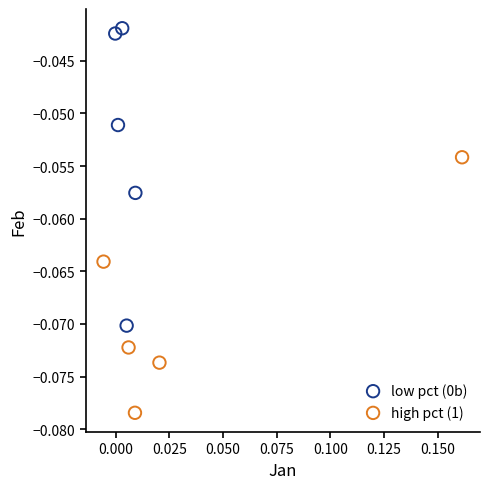

Which series contains the lowest Y value?

high pct (1)